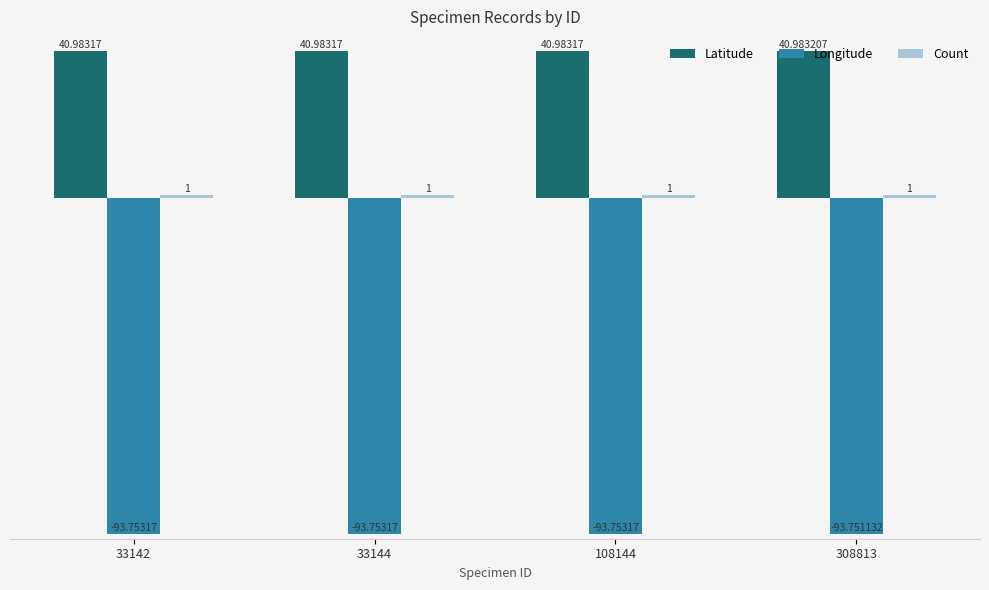

Which series has the largest total across all categories?

Latitude